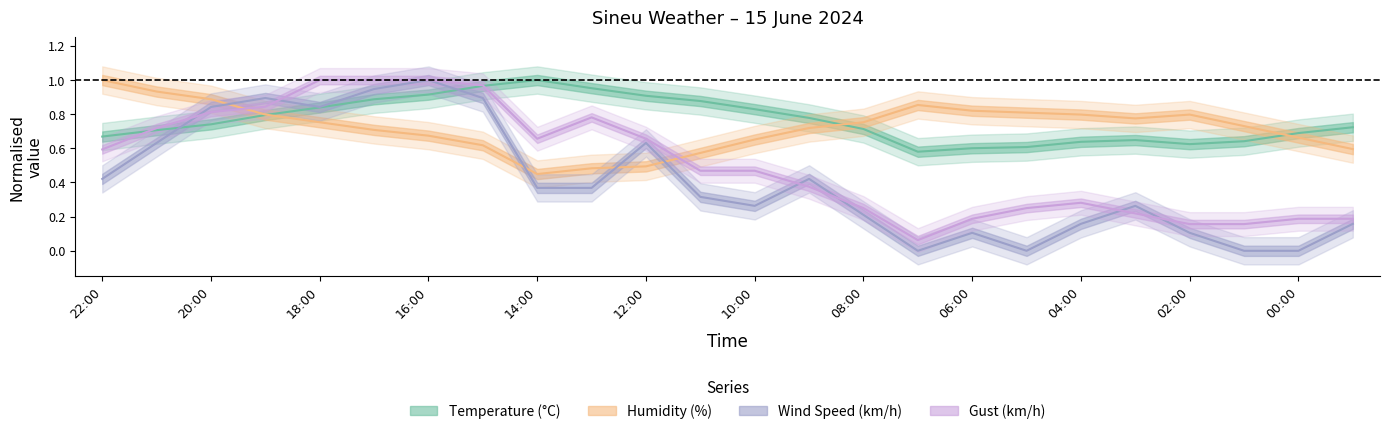

Does the chart display data point markers on the line(s)?

No